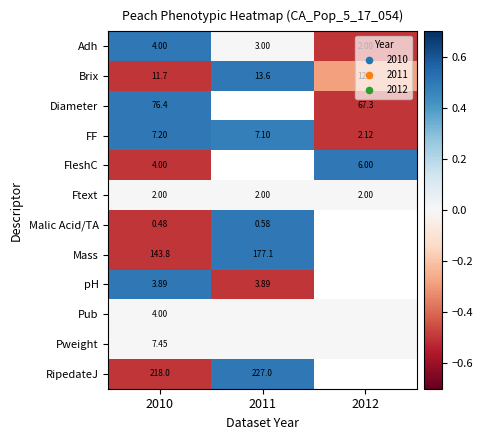

At how many categories does at least one series exceed 0?

3